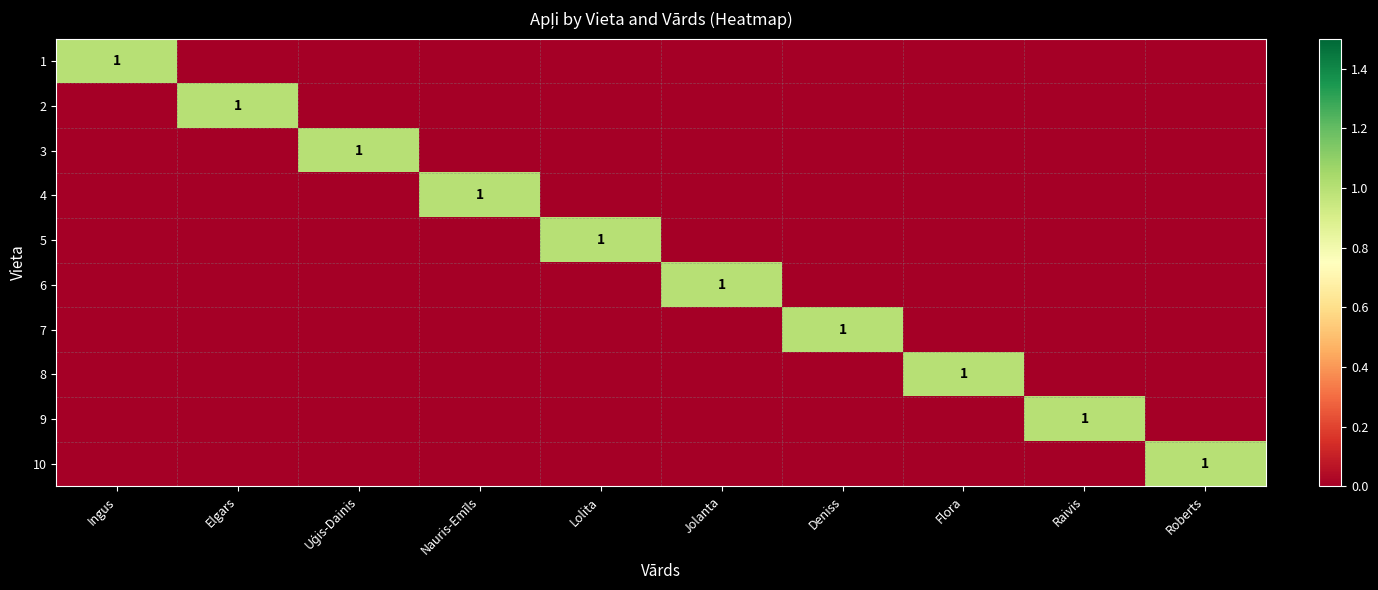

The 1 series shows 0 at Deniss. True or false?

True